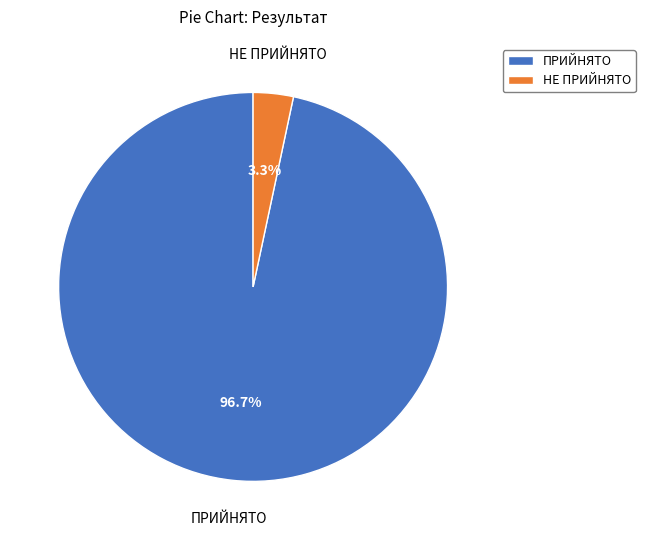

Is the sum of НЕ ПРИЙНЯТО and ПРИЙНЯТО greater than half?

Yes